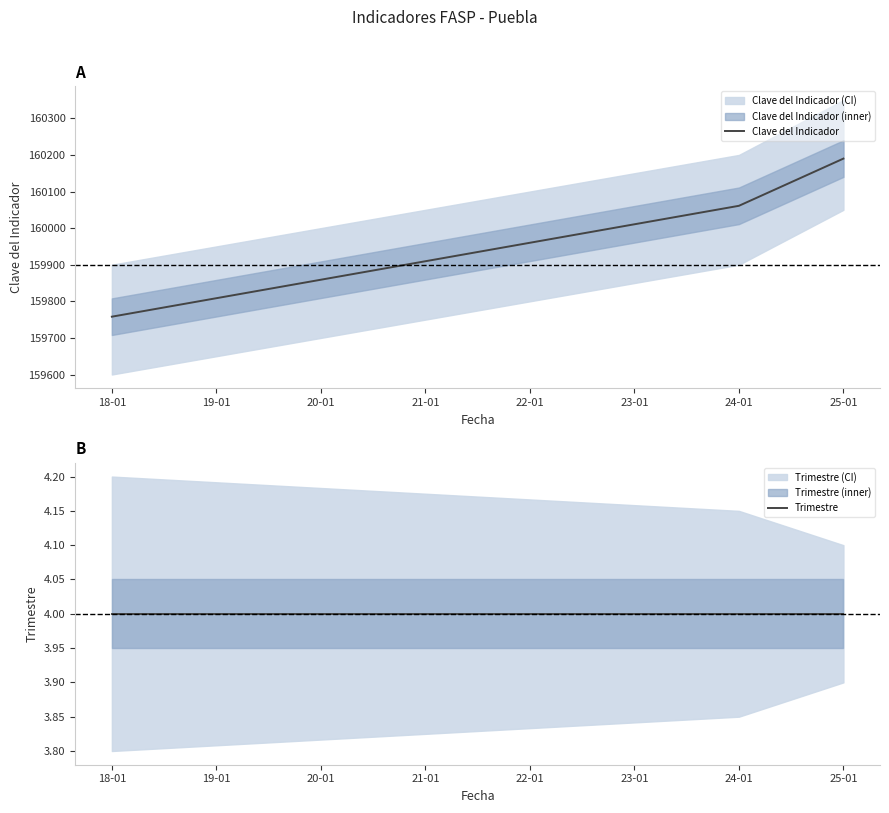

What is the lowest value of the Clave del Indicador series?

159758